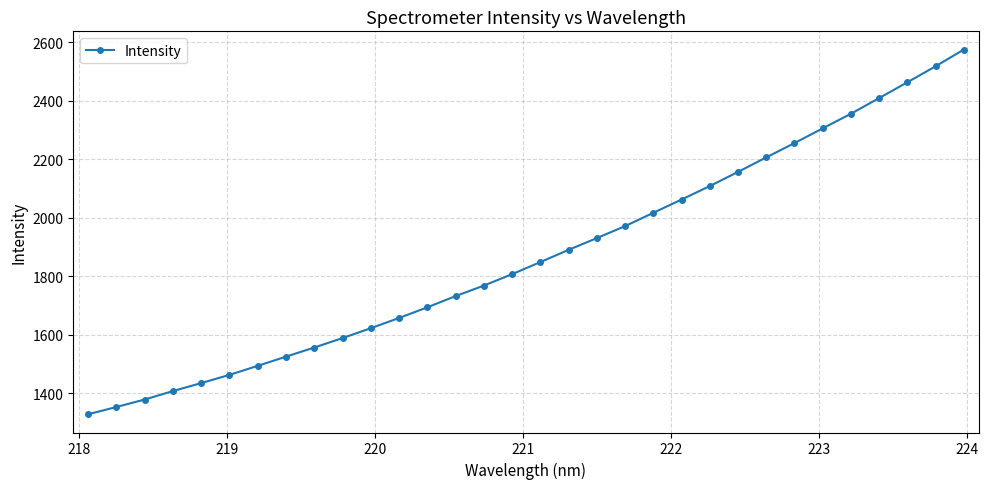

What is the average value?

1871.9